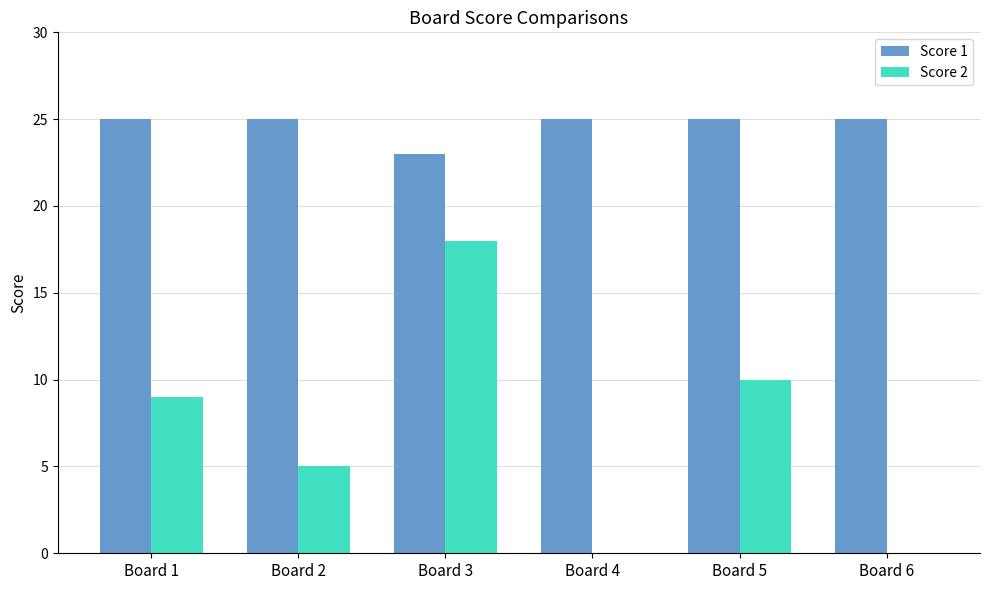

What is the approximate value of Score 1 at Board 5?

25